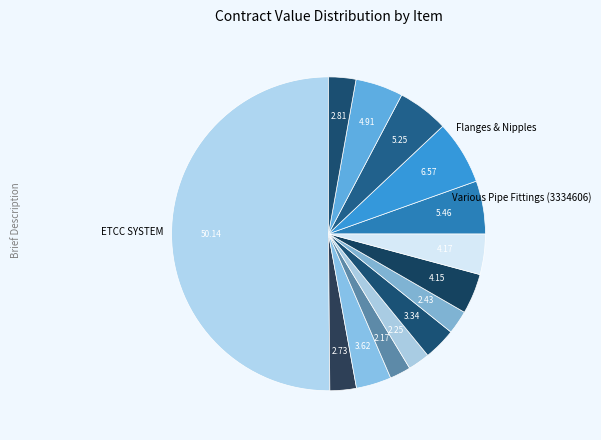

Does any single category account for the majority?

Yes